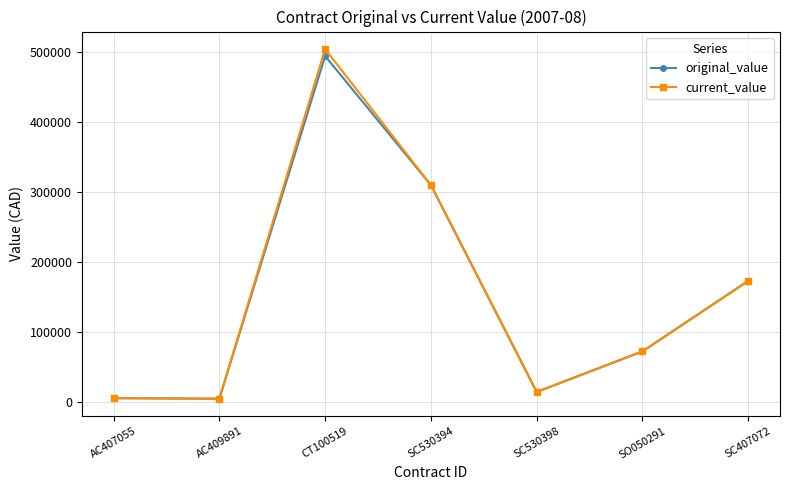

What are all the series names shown in the legend?

original_value, current_value